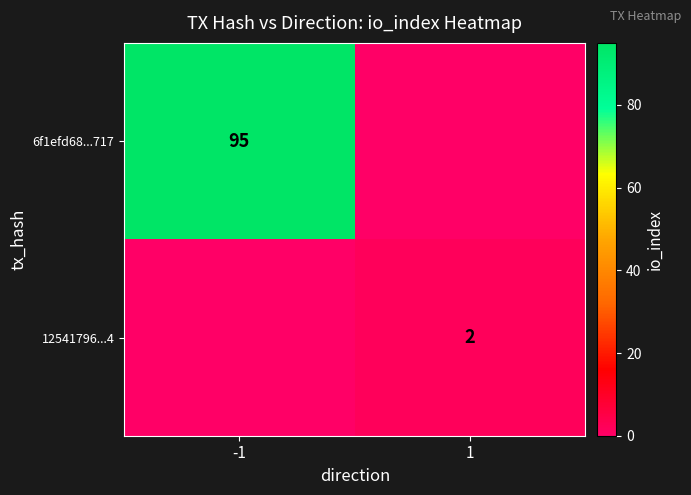

Count the number of data series in this chart.

2